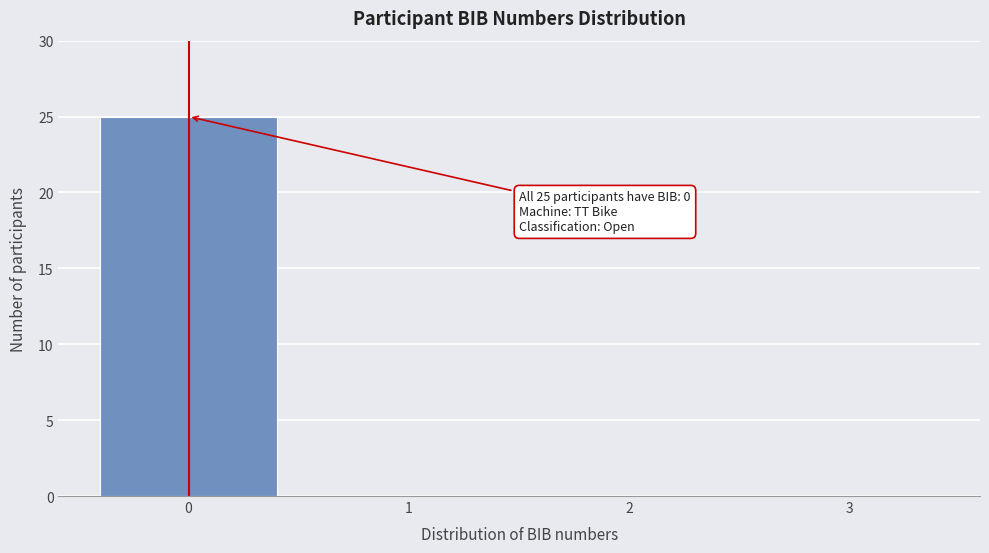

Reading right to left, what are all the values shown in this chart?

3=0	2=0	1=0	0=25